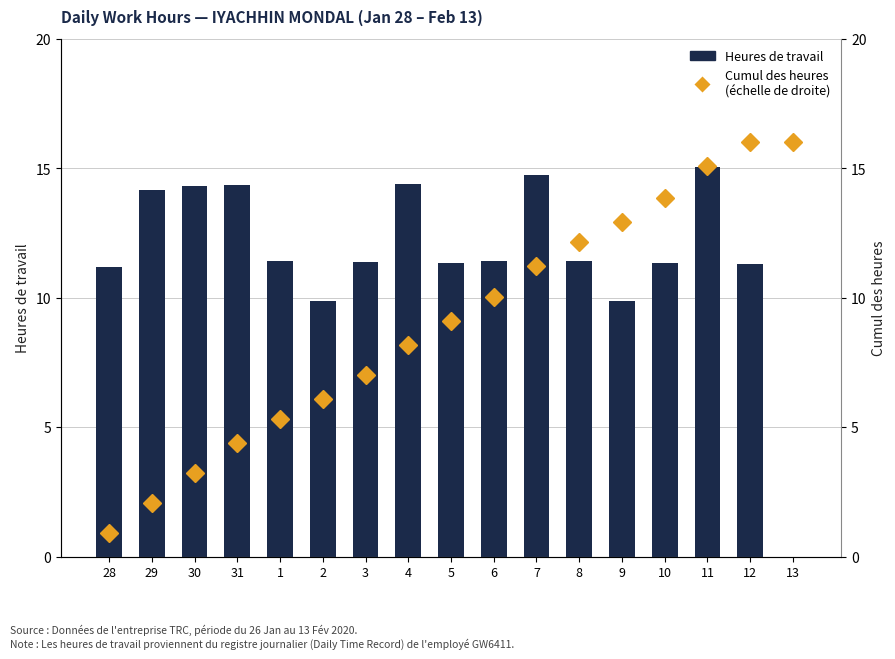

Count the number of data series in this chart.

2